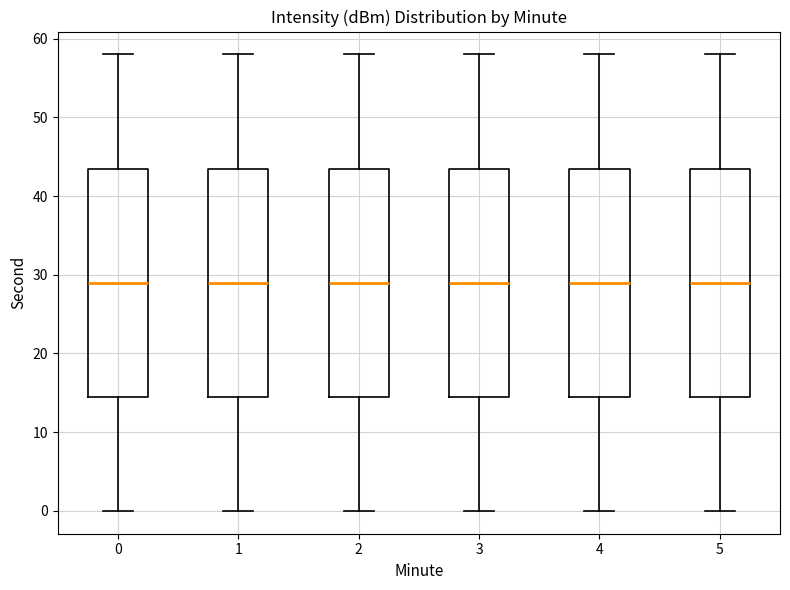

Reading left to right, transcribe this box plot: for each box, give where its median line is, the range the box spans, and where its two whiskers end, as read against the y-axis. The values are not printed on the chart, so give them approximately, as read against the axis.

0: median 29, box 15 to 44, whiskers 0 to 58
1: median 29, box 15 to 44, whiskers 0 to 58
2: median 29, box 15 to 44, whiskers 0 to 58
3: median 29, box 15 to 44, whiskers 0 to 58
4: median 29, box 15 to 44, whiskers 0 to 58
5: median 29, box 15 to 44, whiskers 0 to 58